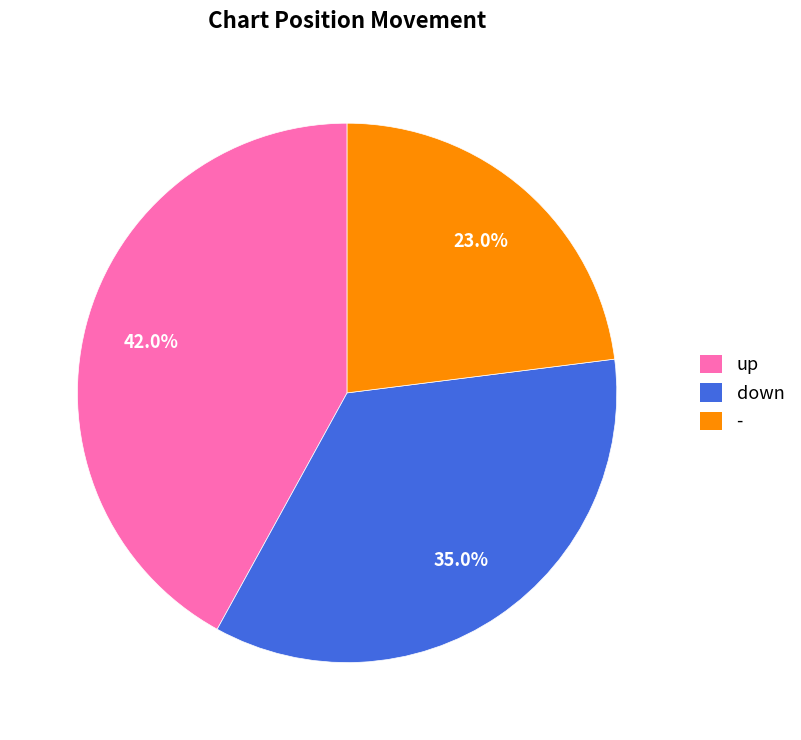

Which has a higher value, up or -?

up